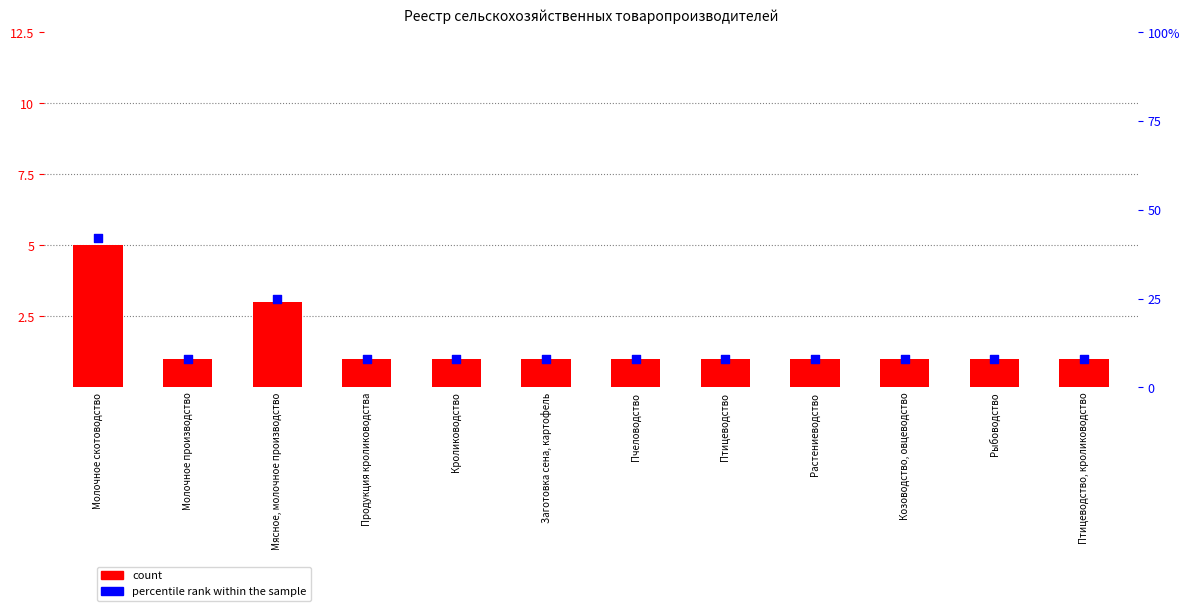

At how many categories does at least one series exceed 14?

2